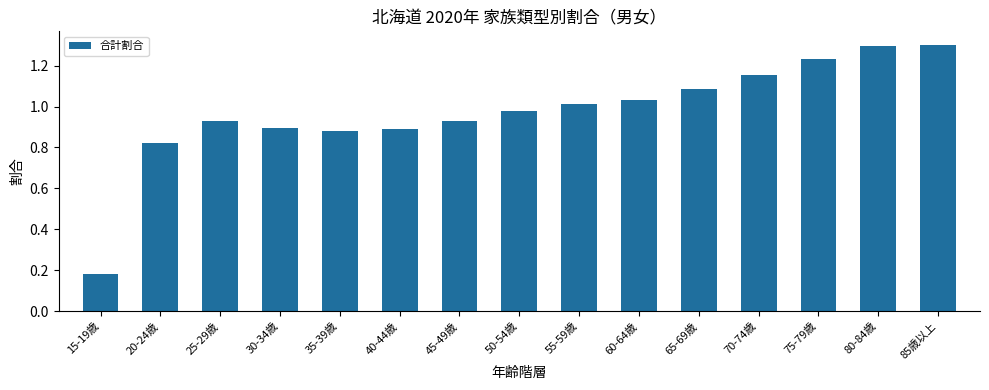

What is the label of the 7th bar from the right?

55-59歳